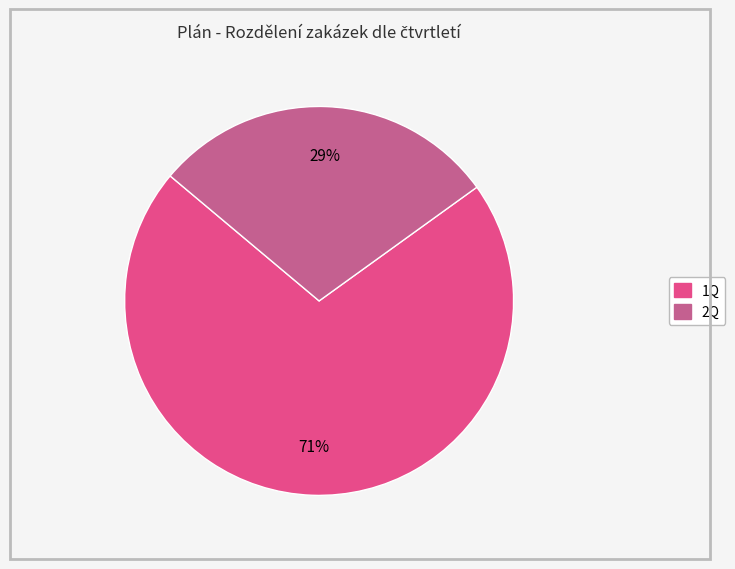

Is there any slice that represents more than half of the pie?

Yes